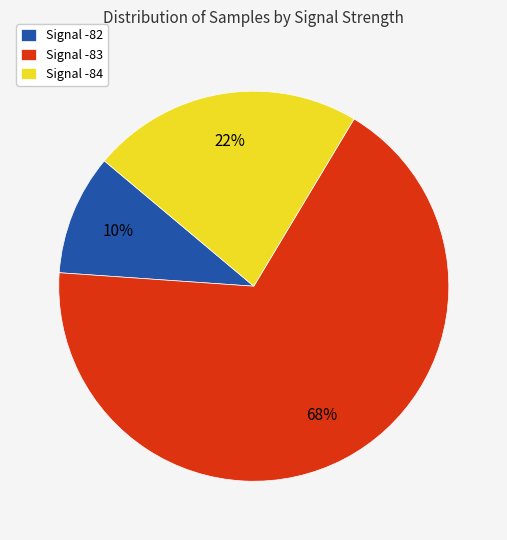

To the nearest percent, what percentage of the pie is Signal -84?

22%